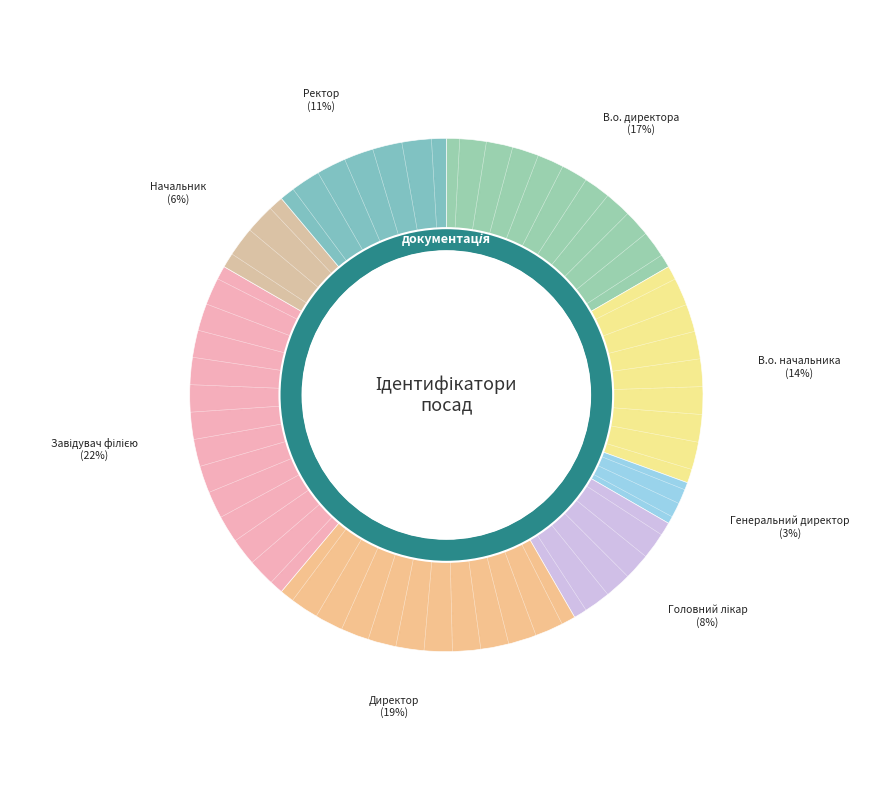

What is the total percentage of В.о. начальника and Ректор?

25.0%